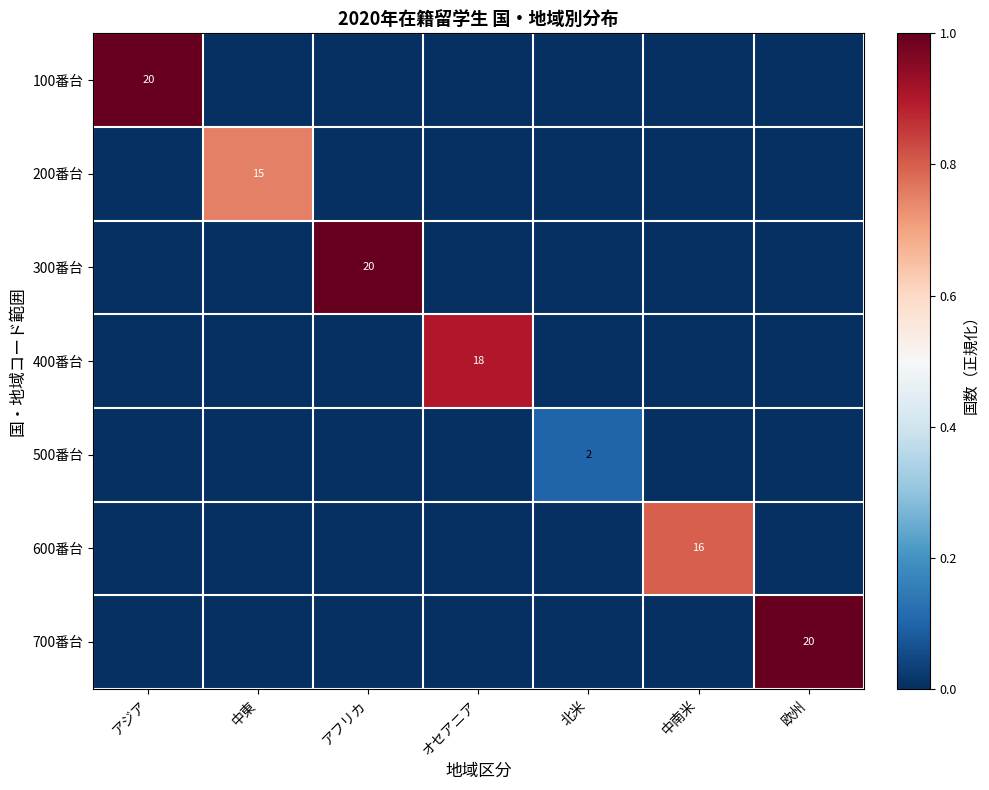

How many positive values does the 300番台 series have?

1